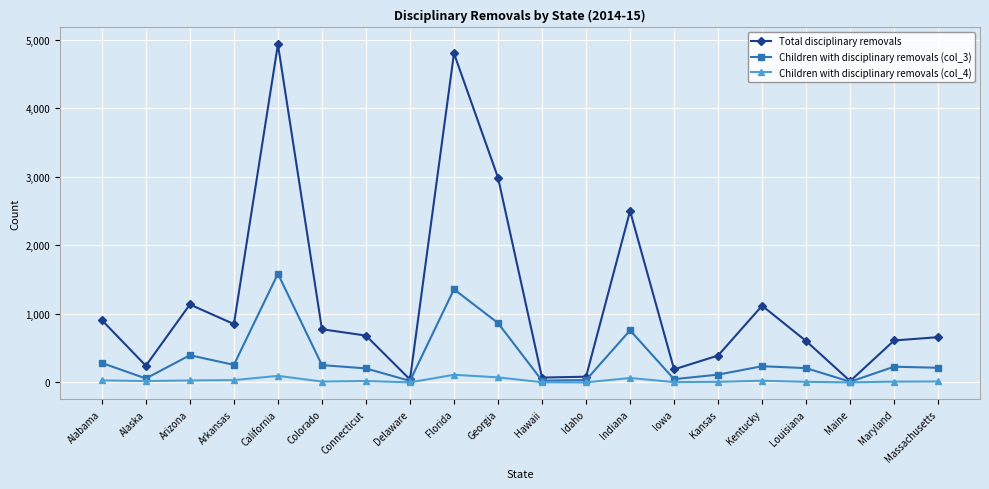

What are all the series names shown in the legend?

Total disciplinary removals, Children with disciplinary removals (col_3), Children with disciplinary removals (col_4)